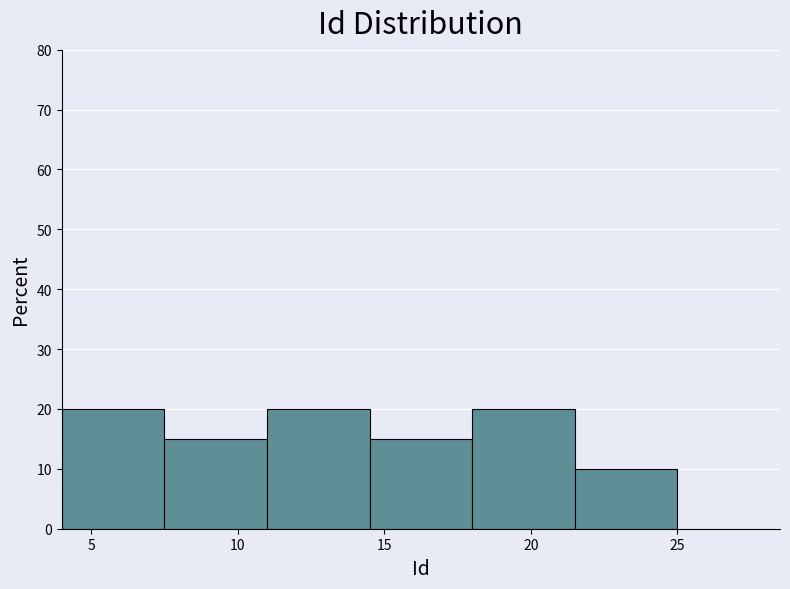

Reading left to right, list every bar in this chart as the range it spans on the x-axis followed by its height. The values are not printed on the chart, so give them approximately, as read against the axis.

4.0 to 7.5: 20
7.5 to 11.0: 15
11.0 to 14.5: 20
14.5 to 18.0: 15
18.0 to 21.5: 20
21.5 to 25.0: 10